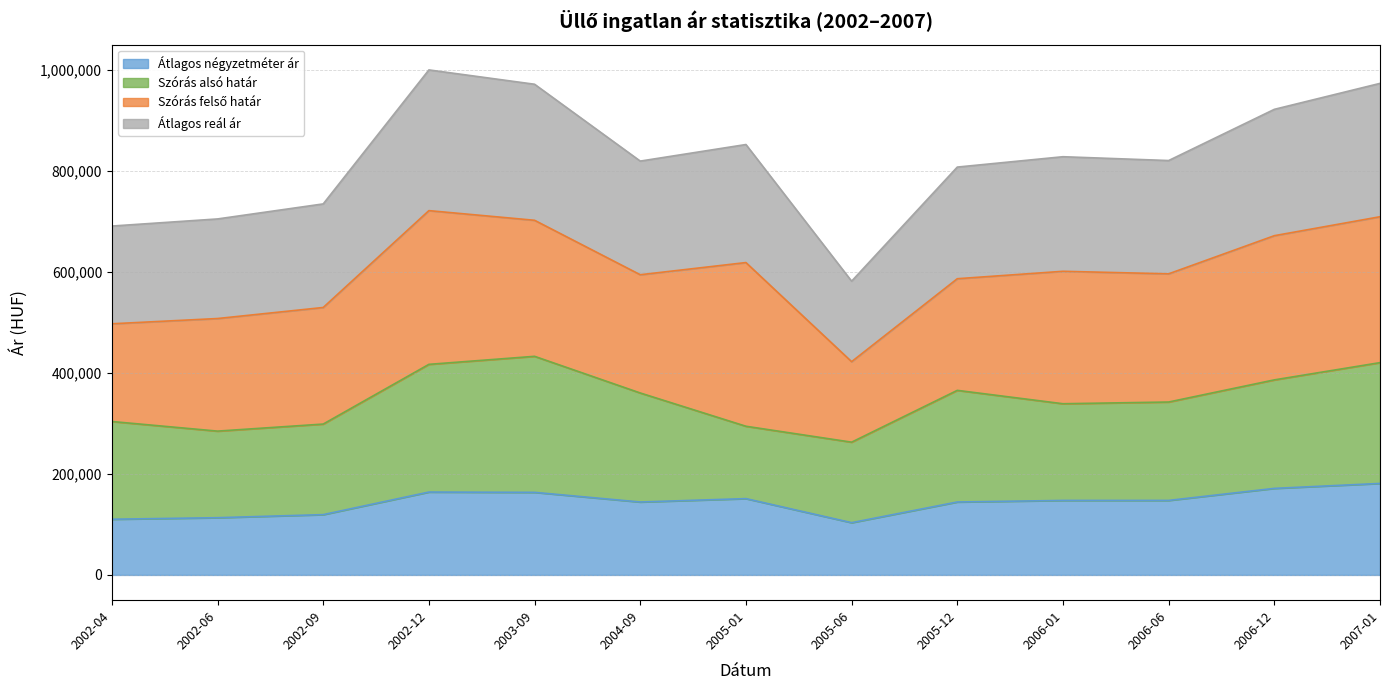

How many lines are shown in the chart?

4